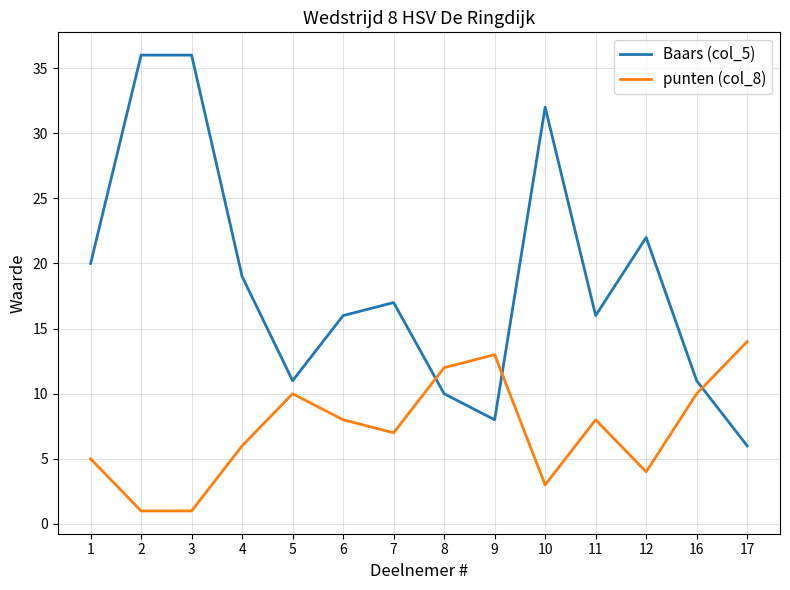

What is the smallest value displayed?

1